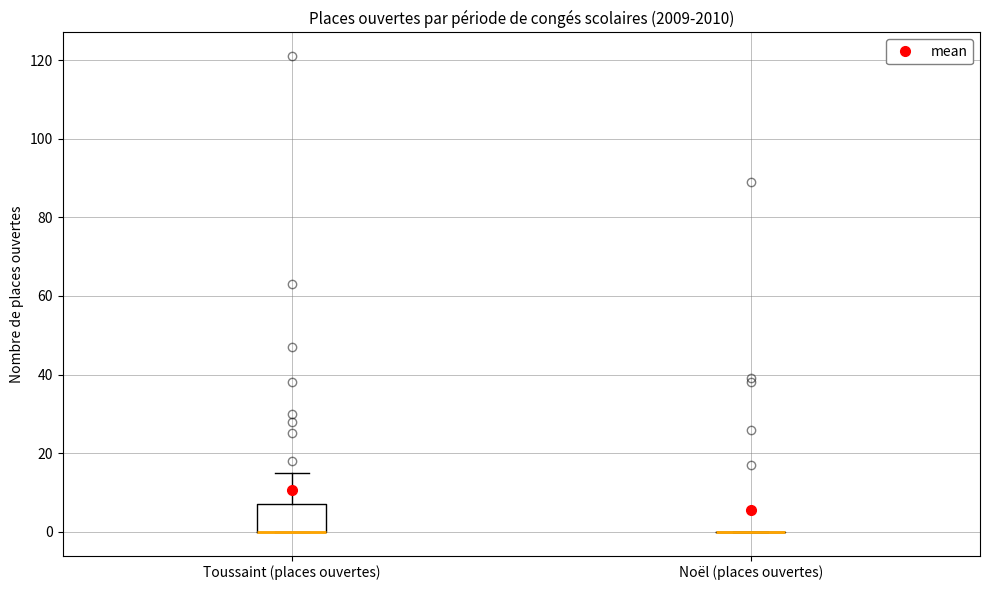

Reading left to right, transcribe this box plot: for each box, give where its median line is, the range the box spans, and where its two whiskers end, as read against the y-axis. The values are not printed on the chart, so give them approximately, as read against the axis.

Toussaint (places ouvertes): median 0 (drawn on the box's lower edge), box 0 to 8, whiskers 0 to 16
Noël (places ouvertes): box collapsed to a line at 0, whiskers 0 to 0